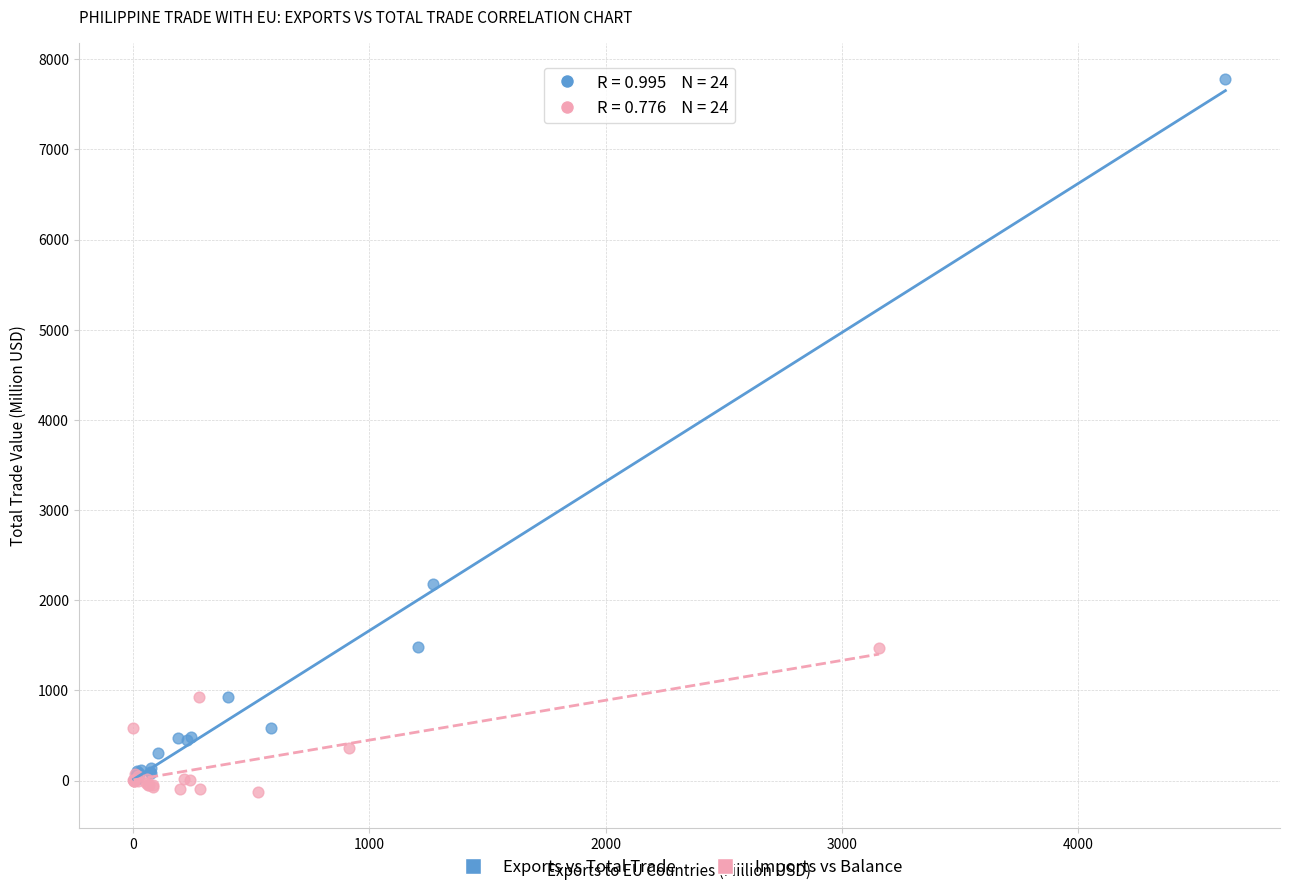

What are all the series names shown in the legend?

Exports vs Total Trade, Imports vs Balance